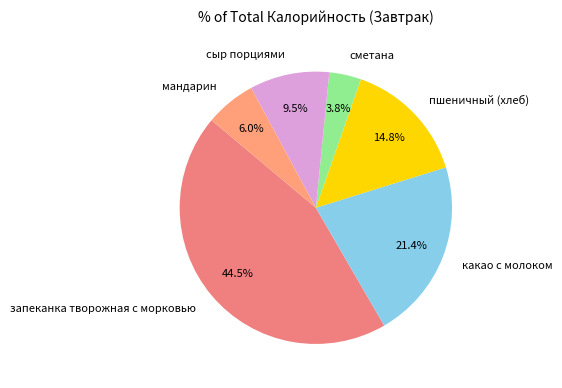

Is there a majority slice in this chart?

No